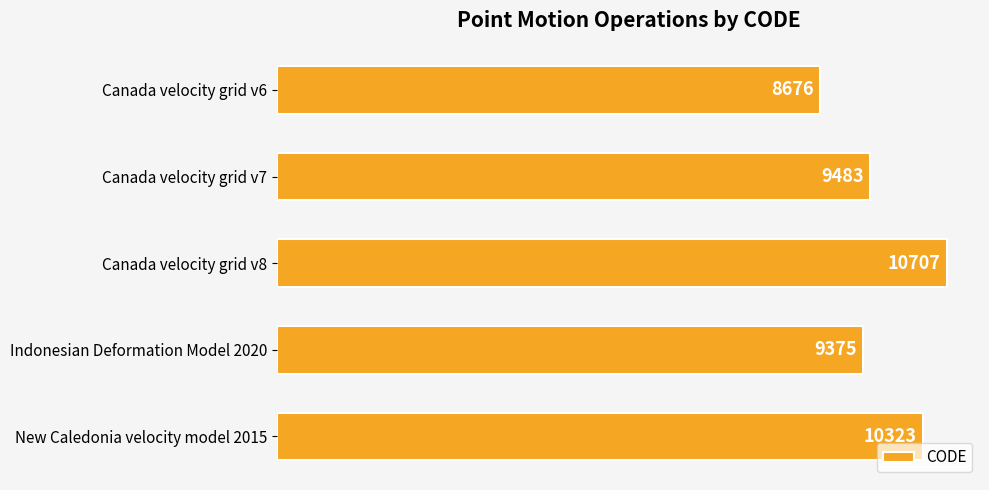

Reading top to bottom, what are all the values shown in this chart?

8676	9483	10707	9375	10323